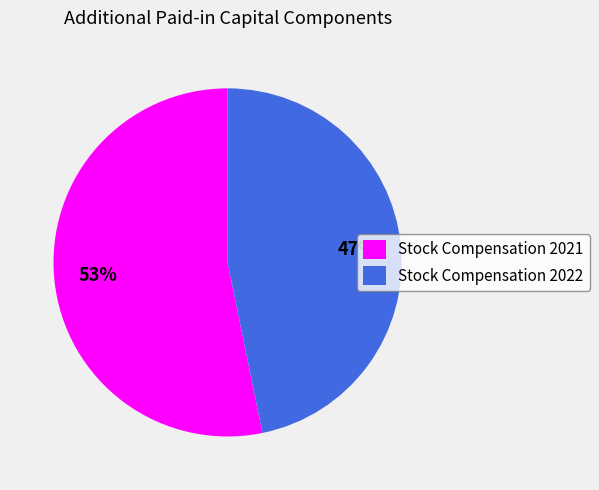

How many slices are in this pie chart?

2